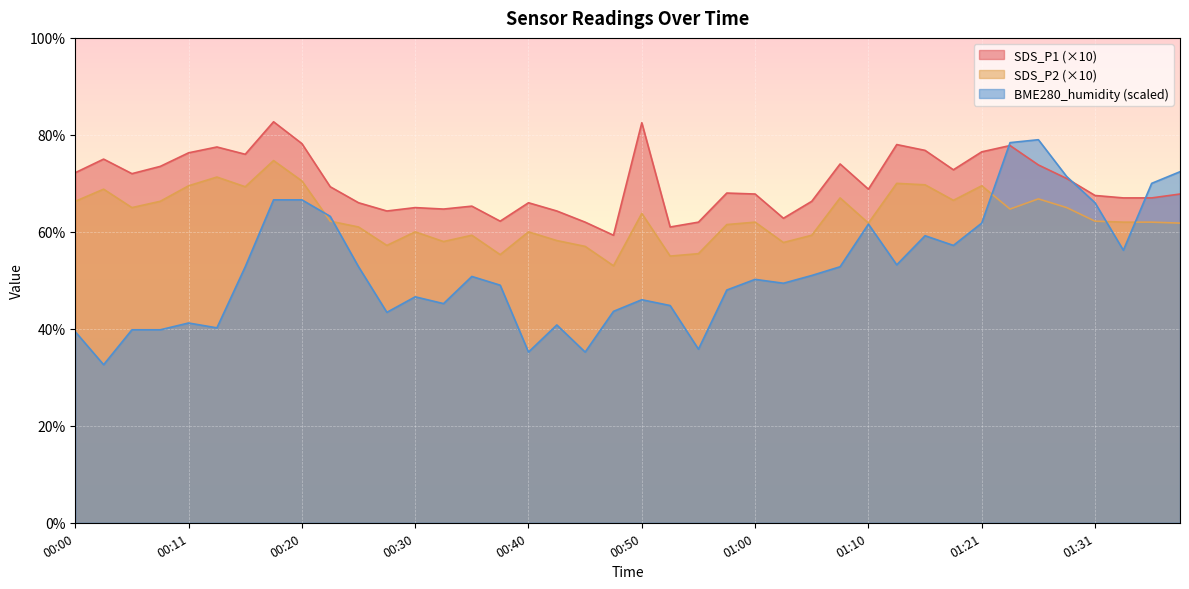

How many data points does each series have?

40